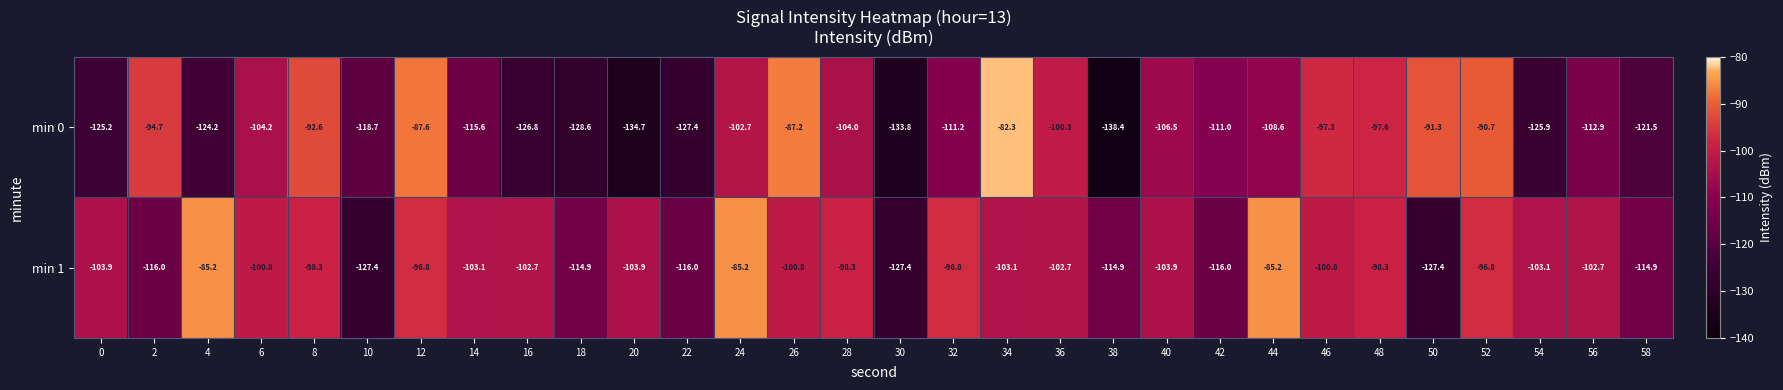

At which label does min 1 first exceed -102?

4